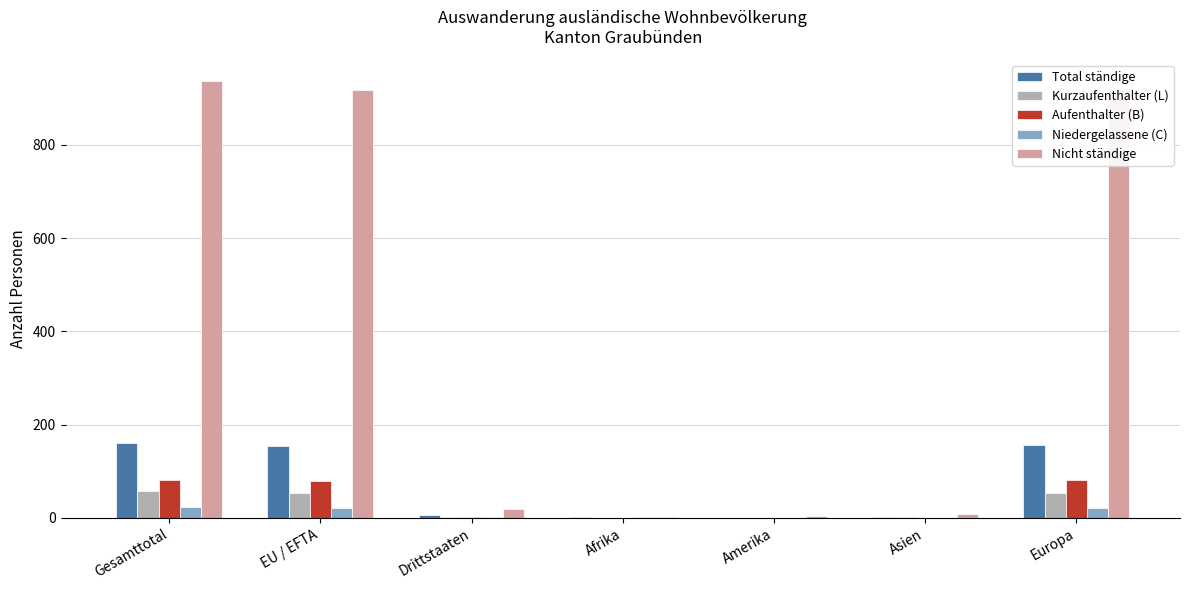

At which label does Nicht ständige first exceed 19?

Gesamttotal